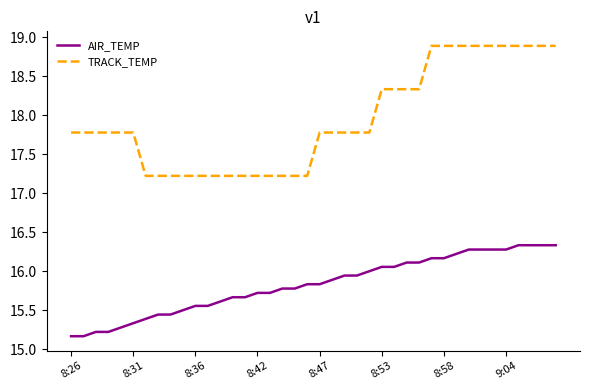

Which series has the largest total across all categories?

TRACK_TEMP